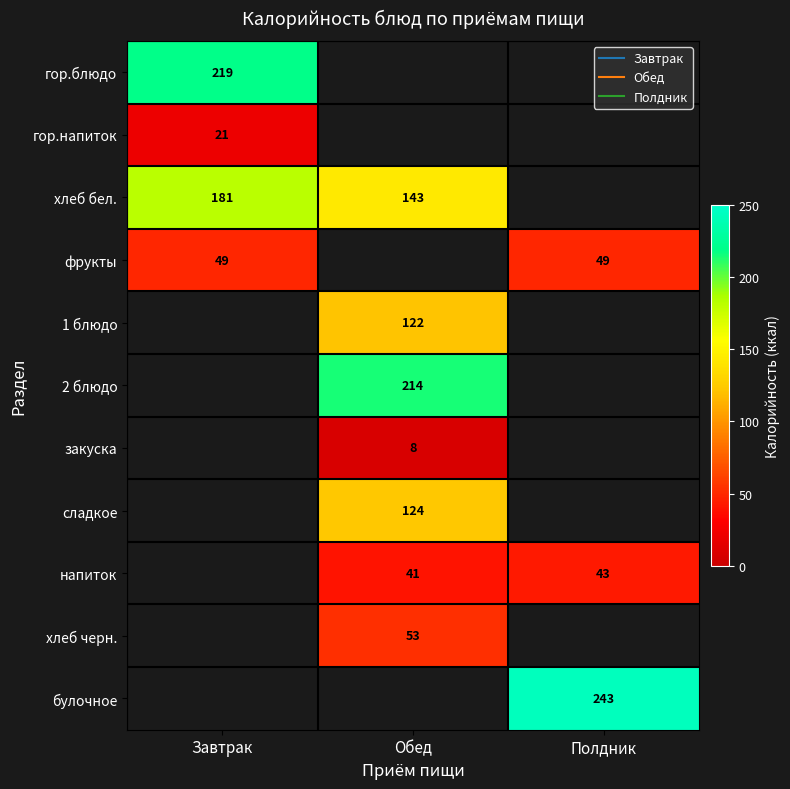

Which series changed the most between Завтрак and Обед?

хлеб бел.